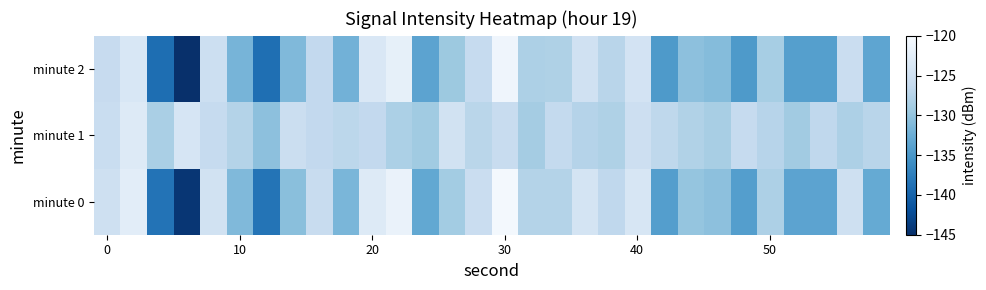

List the series in order of their peak value, lowest first.

minute 1, minute 2, minute 0